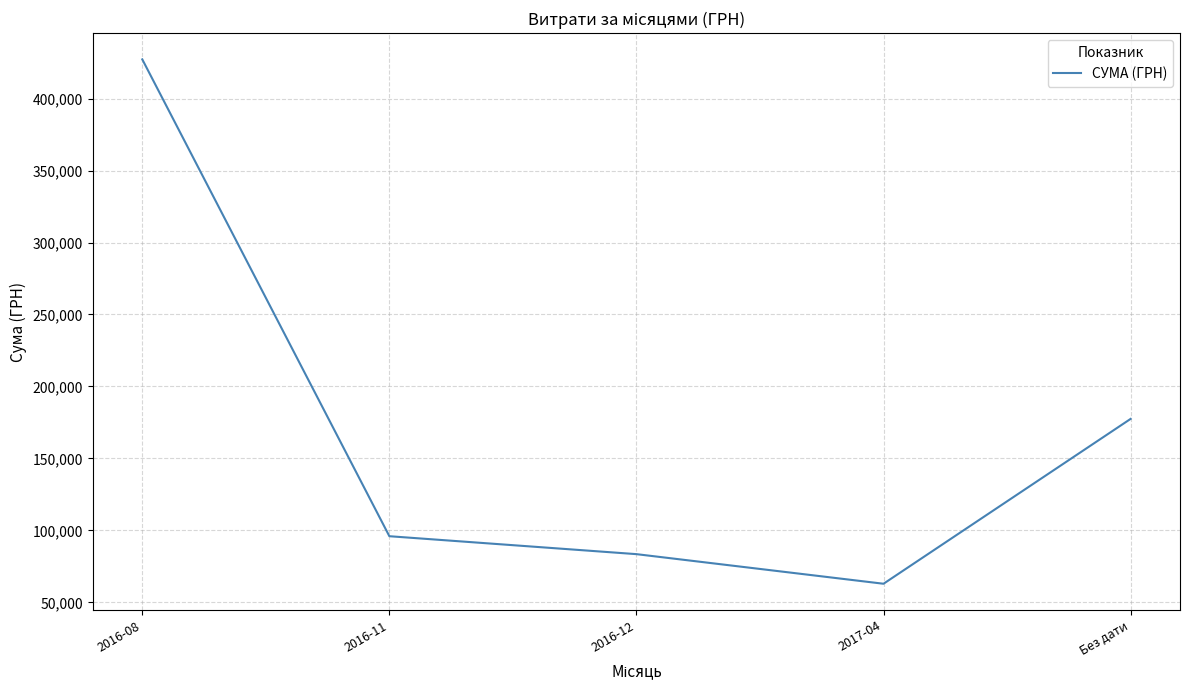

Rank the categories by value from lowest to highest.

2017-04, 2016-12, 2016-11, Без дати, 2016-08